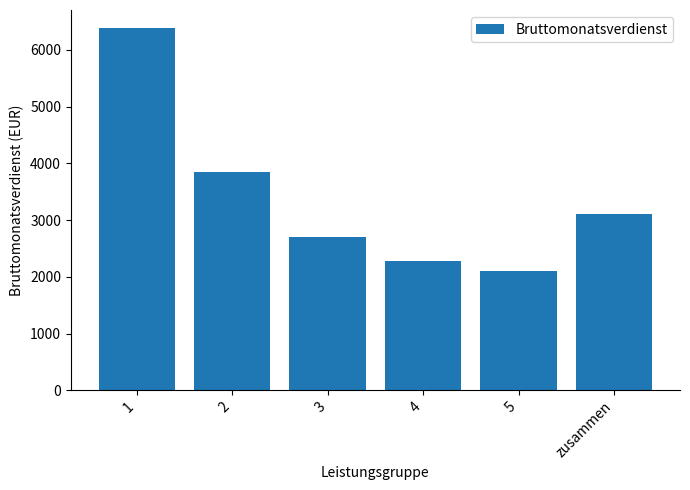

What is the value of the 2nd bar from the left?

3855